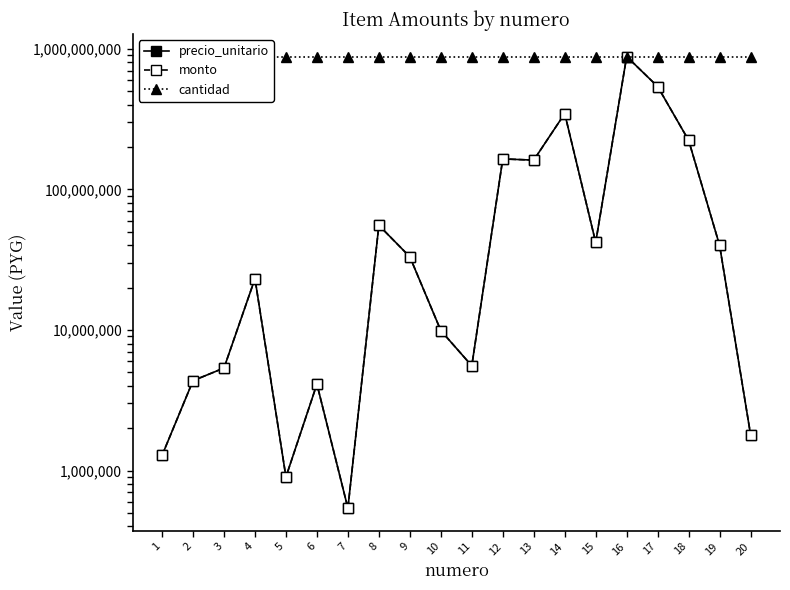

What is the sum of the monto values at 19 and 2?

44342000